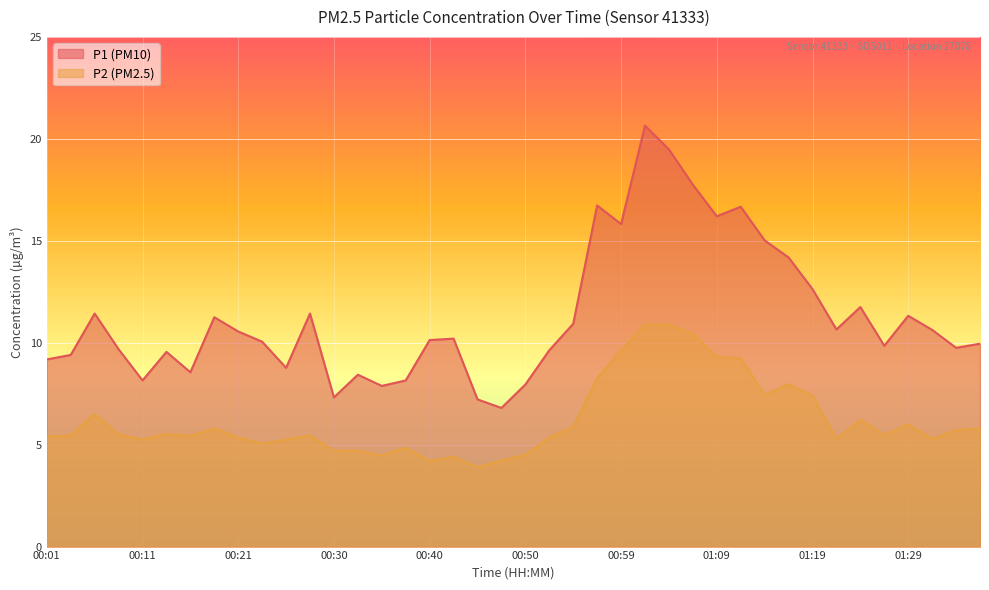

At which category does P1 reach its first local valley?

00:11